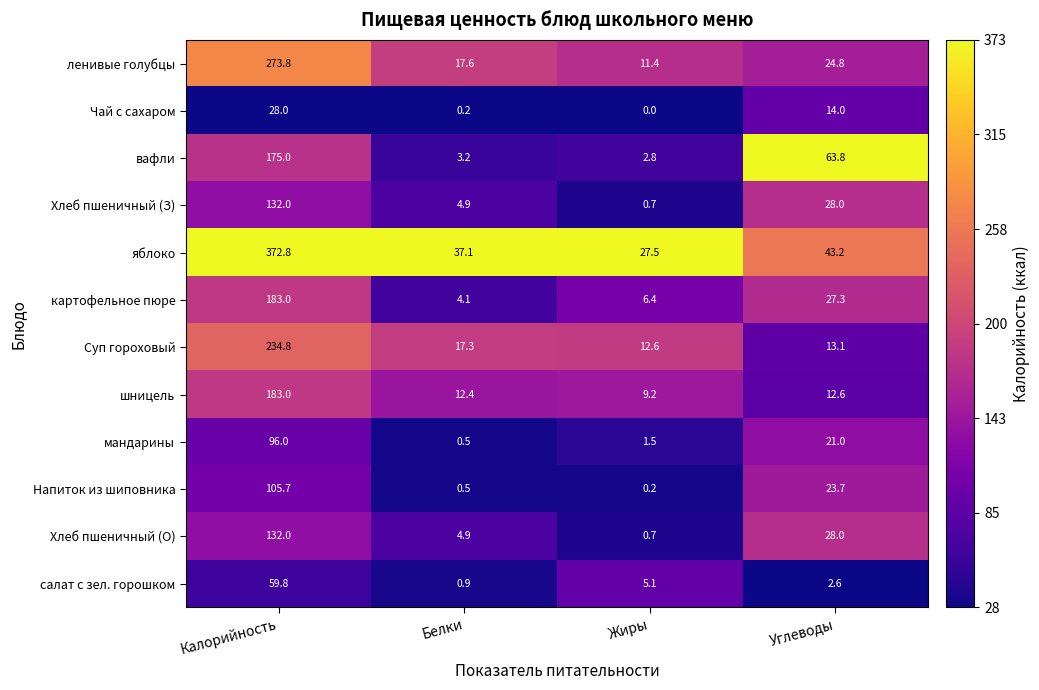

Which series has the largest range (max minus min)?

яблоко